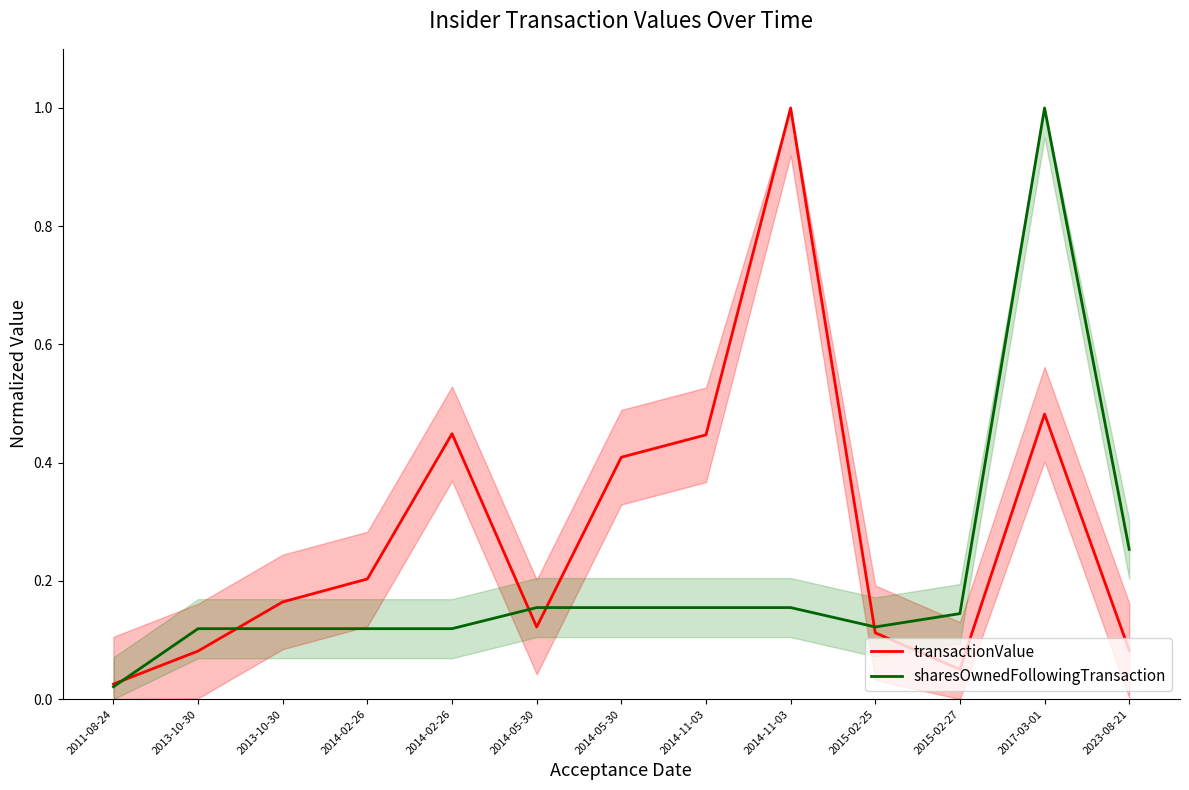

Rank the categories by sharesOwnedFollowingTransaction value from highest to lowest.

2017-03-01, 2023-08-21, 2014-05-30, 2014-05-30, 2014-11-03, 2014-11-03, 2015-02-27, 2015-02-25, 2013-10-30, 2013-10-30, 2014-02-26, 2014-02-26, 2011-08-24